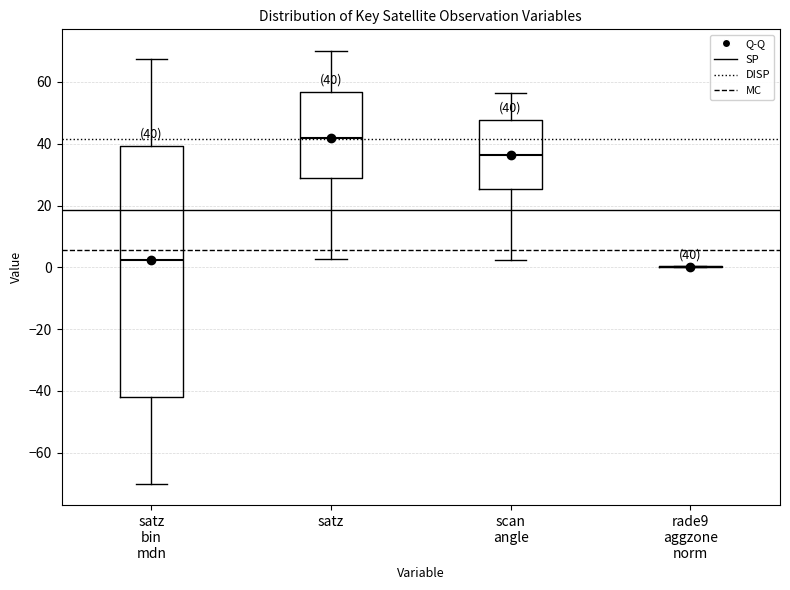

Which box is the tallest, from its lower edge to its upper edge?

satz bin mdn